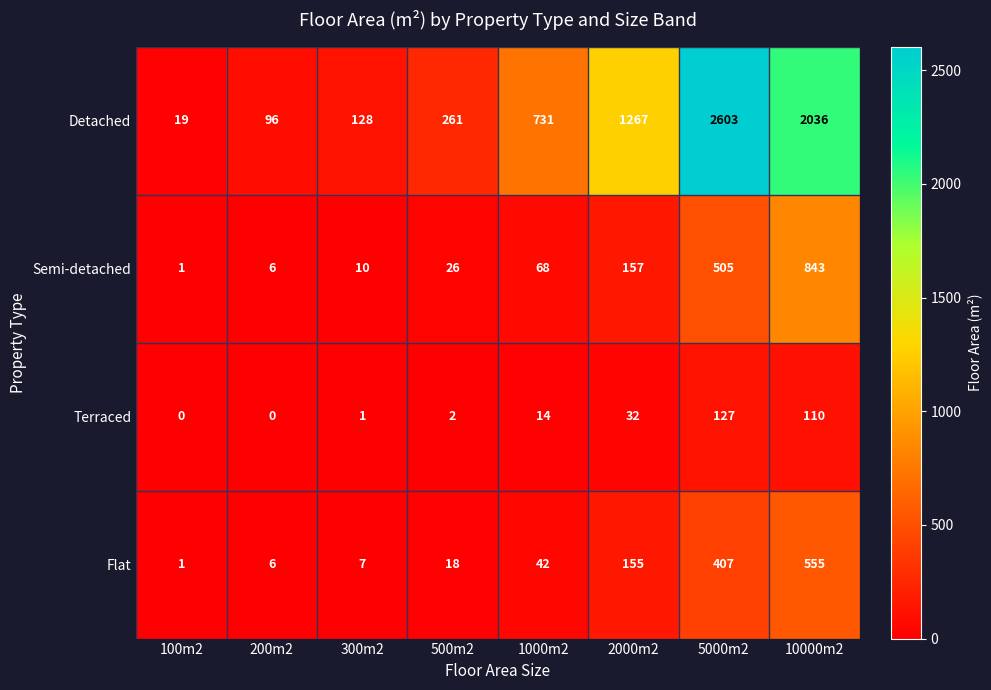

Which series changed the most between 300m2 and 5000m2?

Detached